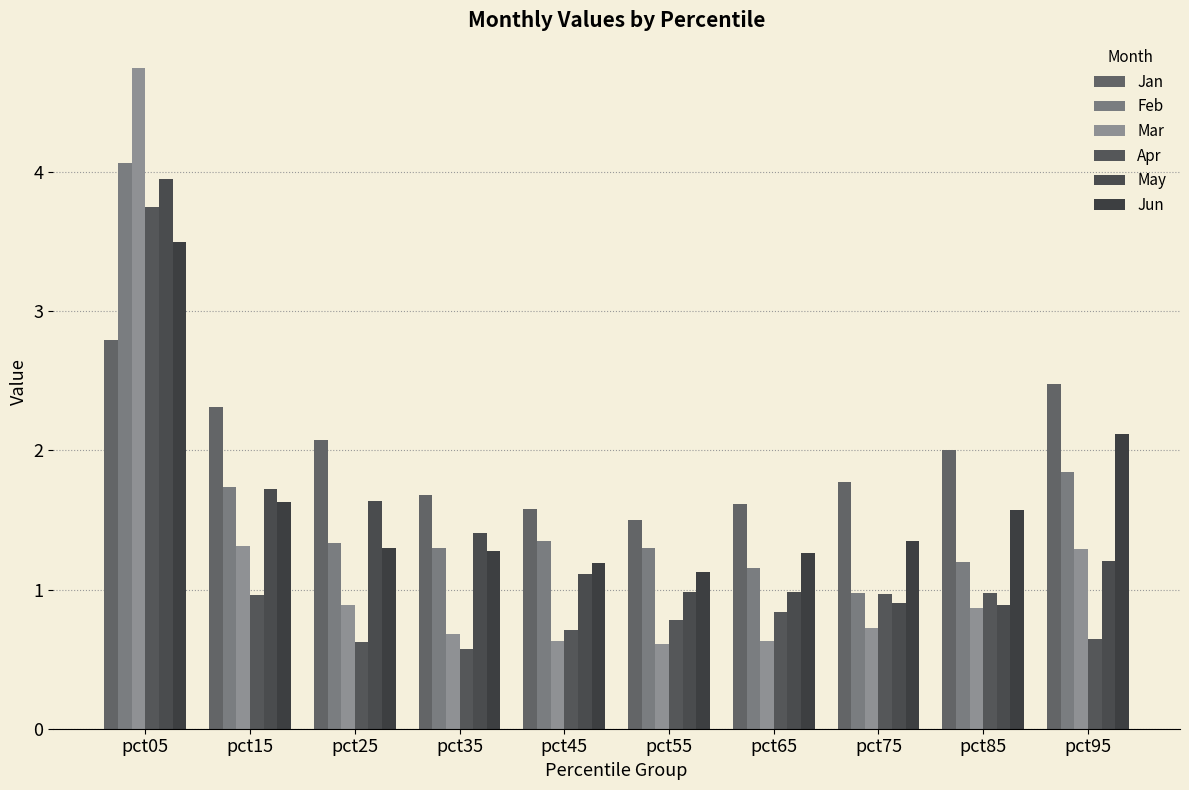

The value of Jun at pct65 is 1.3. True or false?

True